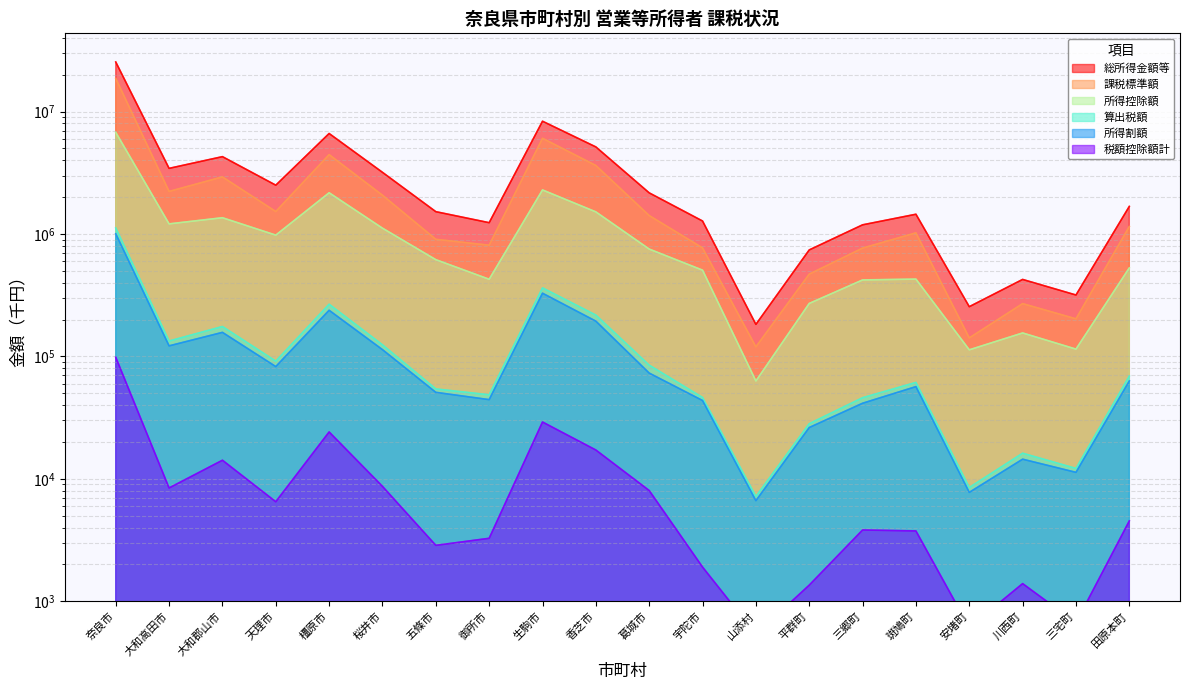

Which series has the largest total across all categories?

総所得金額等